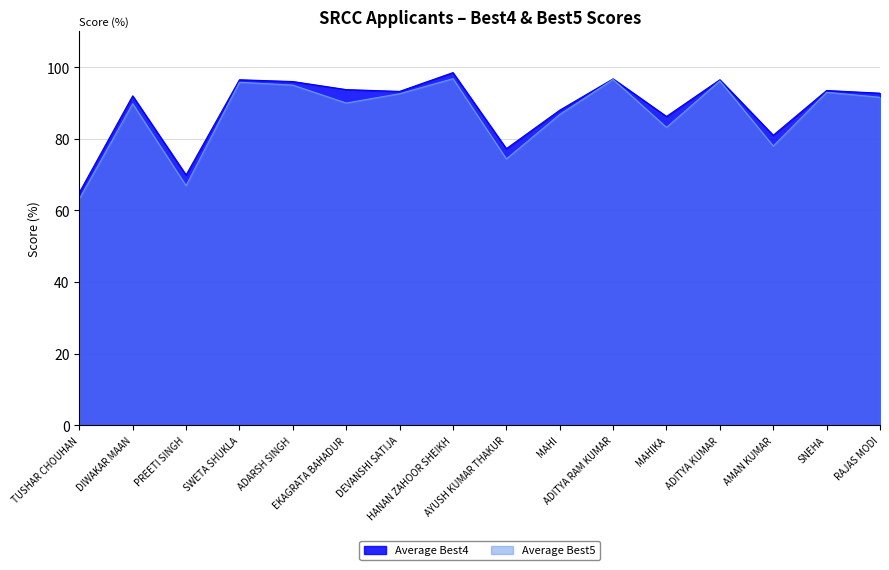

Which label corresponds to the largest value in the chart?

HANAN ZAHOOR SHEIKH